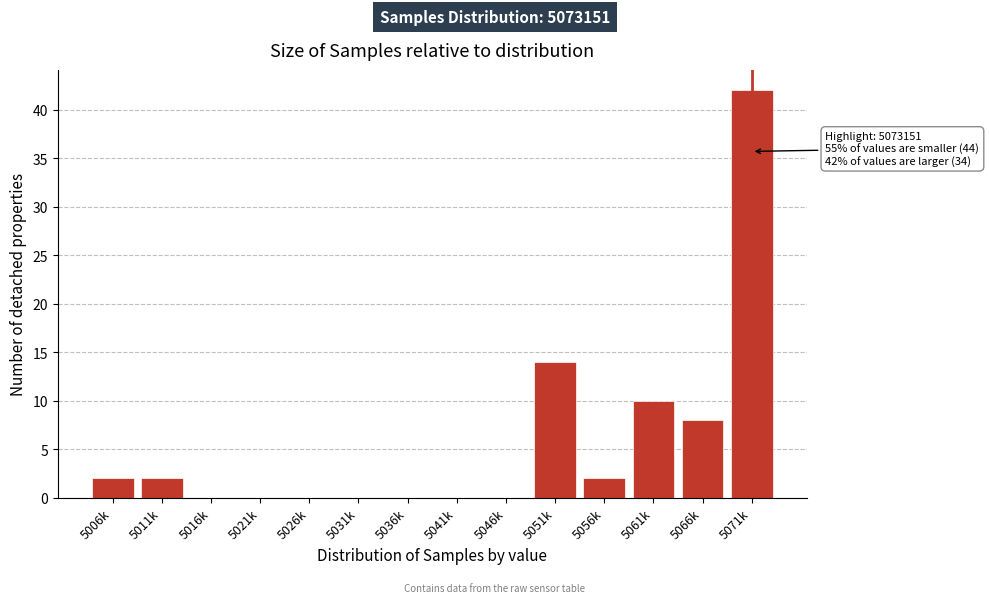

Reading left to right, what are all the values shown in this chart?

5006k=2	5011k=2	5016k=0	5021k=0	5026k=0	5031k=0	5036k=0	5041k=0	5046k=0	5051k=14	5056k=2	5061k=10	5066k=8	5071k=42